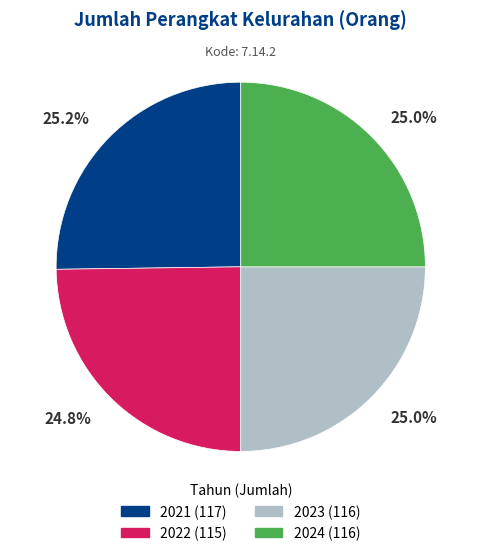

To the nearest percent, what portion does 2023 represent?

25%